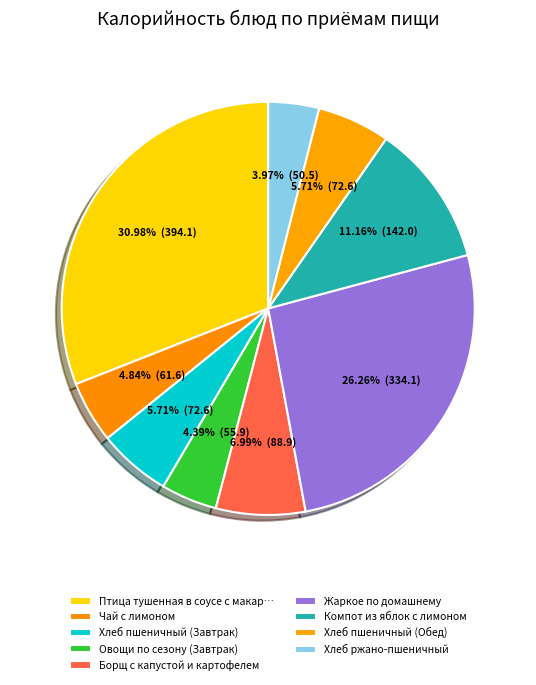

Is there any slice that represents more than half of the pie?

No